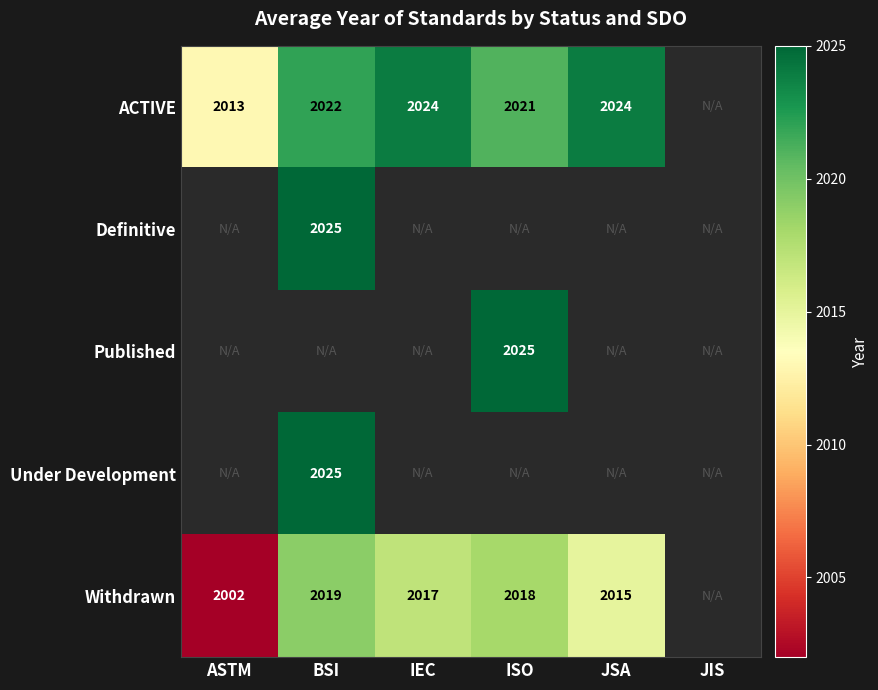

At how many categories does at least one series exceed 2012?

5